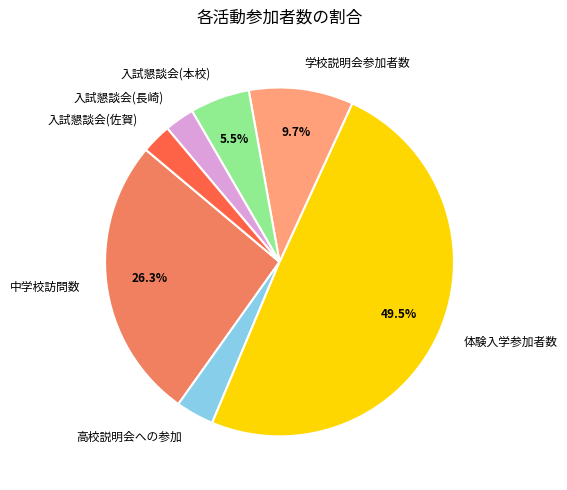

Do 体験入学参加者数 and 入試懇談会(本校) together represent more than half of the pie?

Yes